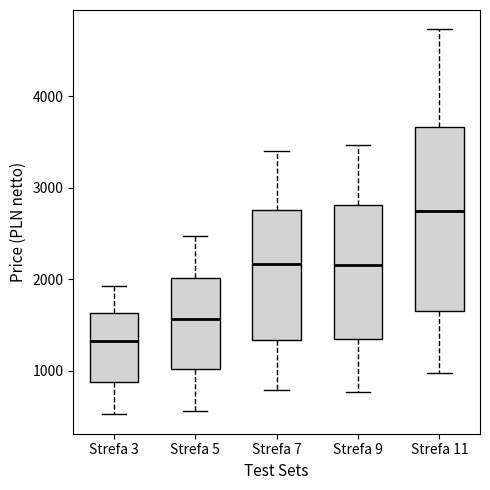

Which box has the highest median line?

Strefa 11